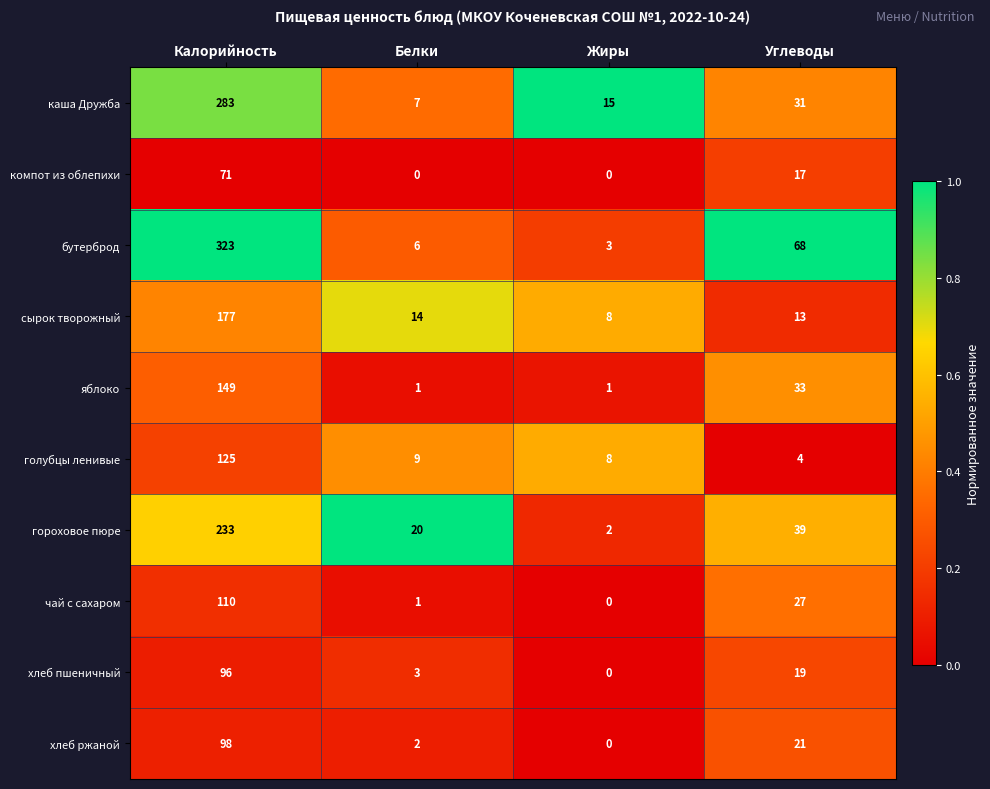

At which label does хлеб пшеничный reach its peak?

Калорийность